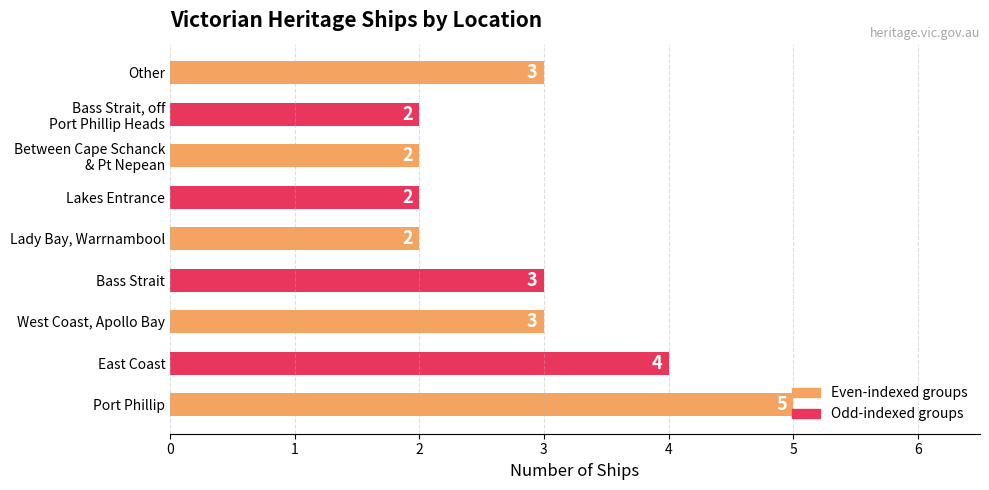

The value at Lakes Entrance is 3. True or false?

False